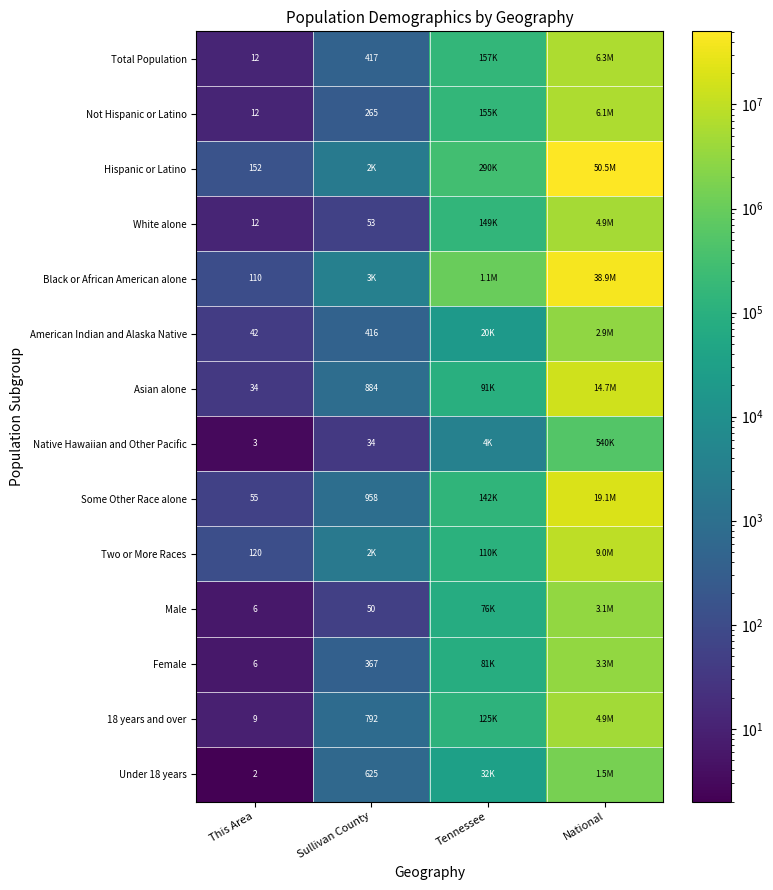

At how many categories does at least one series exceed 39931040?

1